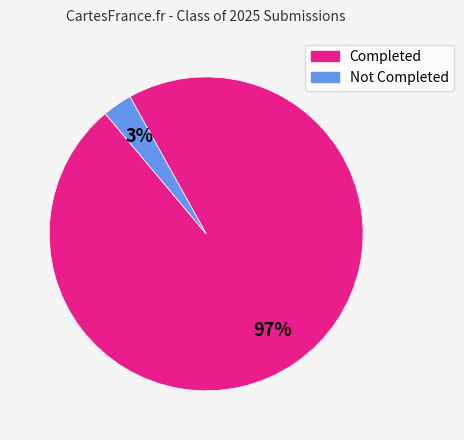

To the nearest percent, what is the average slice percentage?

50%